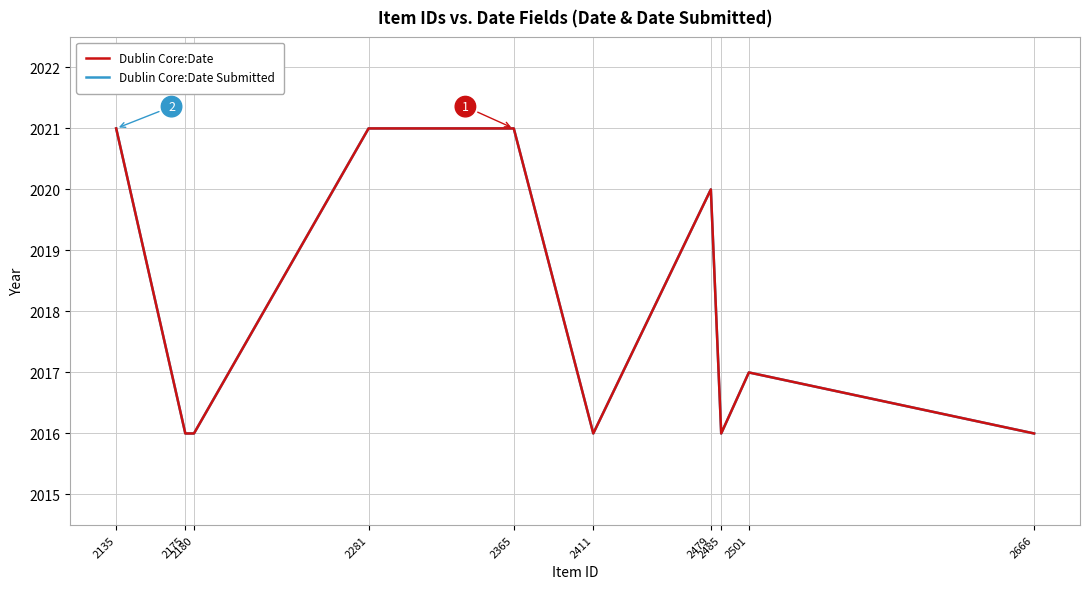

What are all the series names shown in the legend?

Dublin Core:Date, Dublin Core:Date Submitted